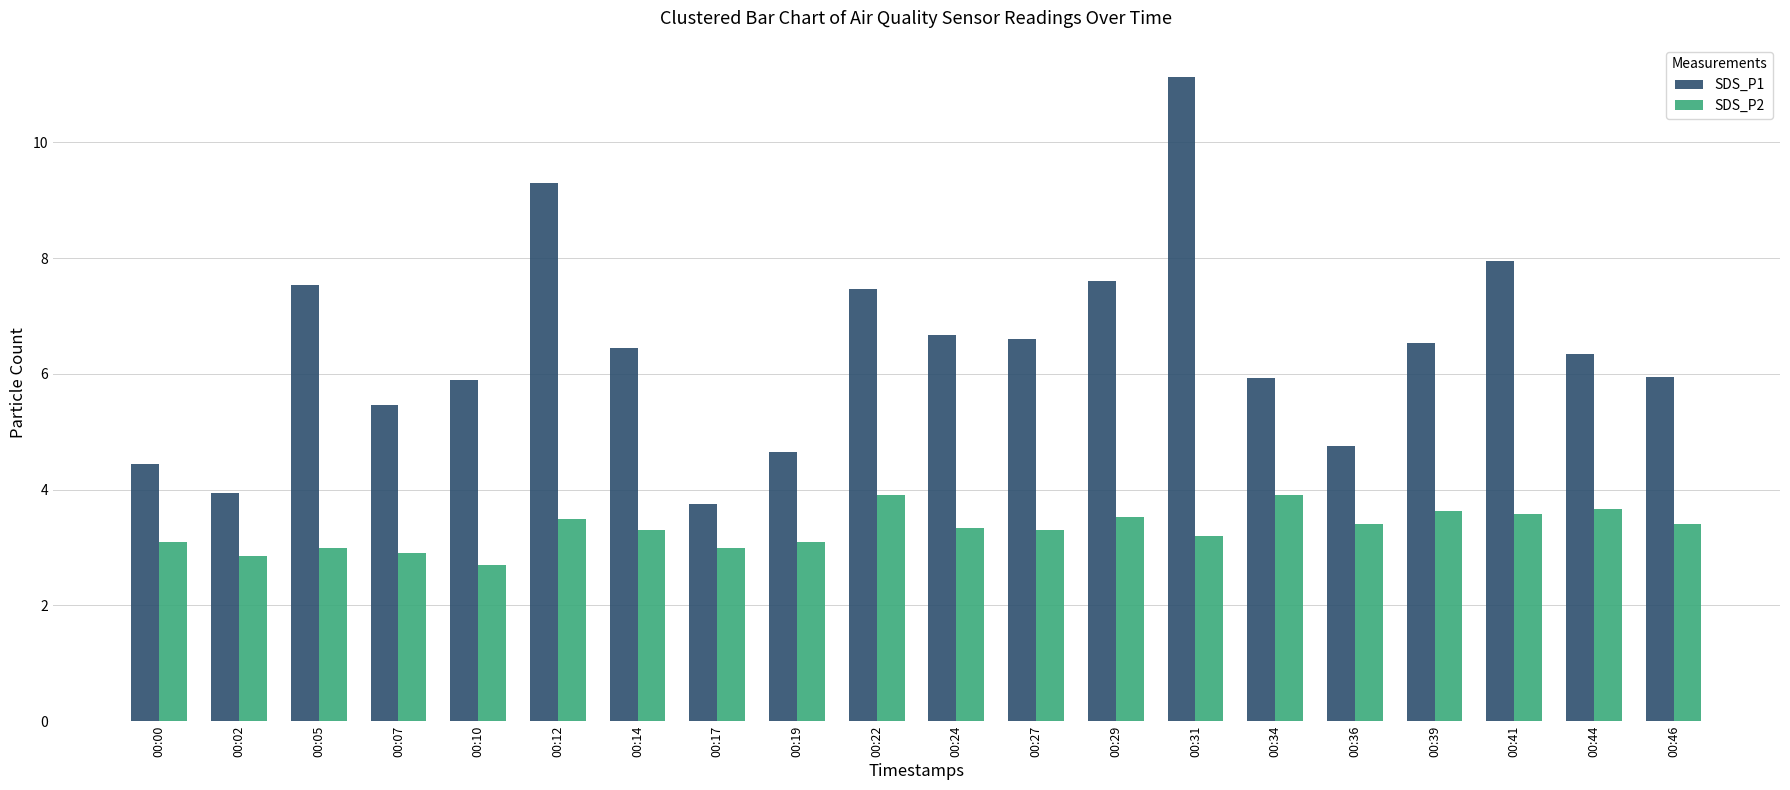

Which series has the widest spread of values?

SDS_P1